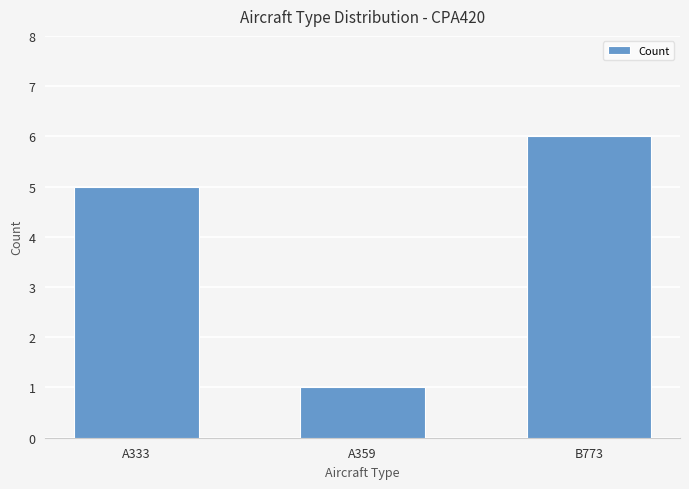

Read the value at B773.

6